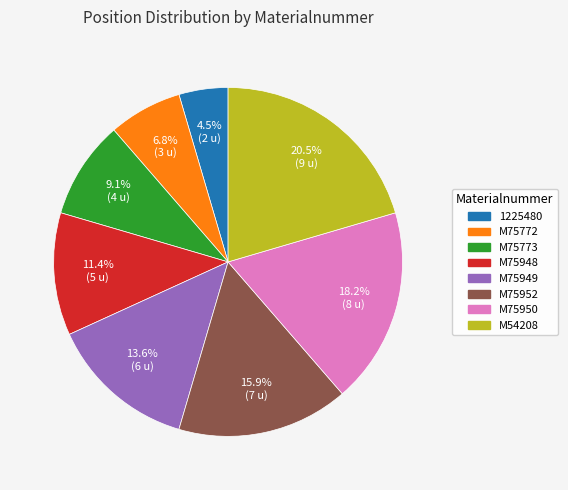

Which has a higher value, M75773 or 1225480?

M75773